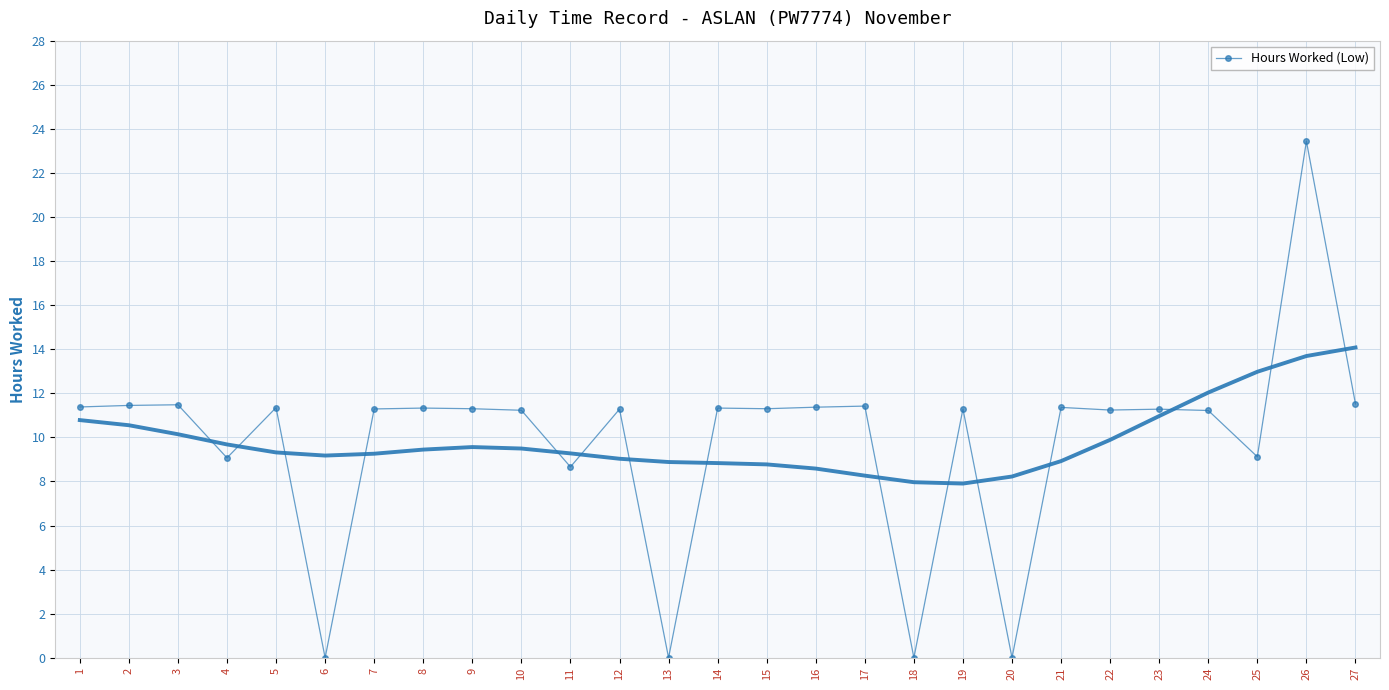

Between 8 and 6, which is larger?

8